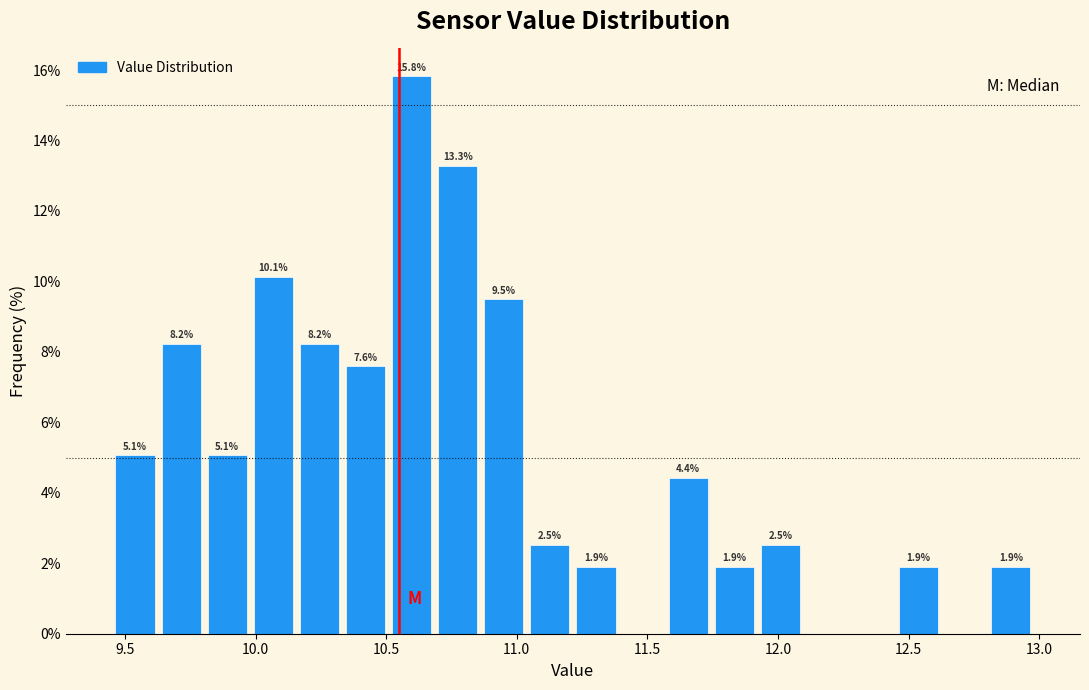

Around what value on the x-axis is the tallest bar? Give the approximate position of its centre, as read against the axis.

10.60